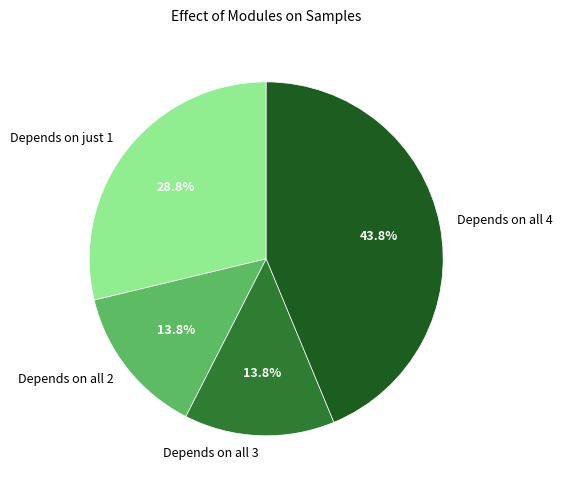

Which slice is the largest?

Depends on all 4